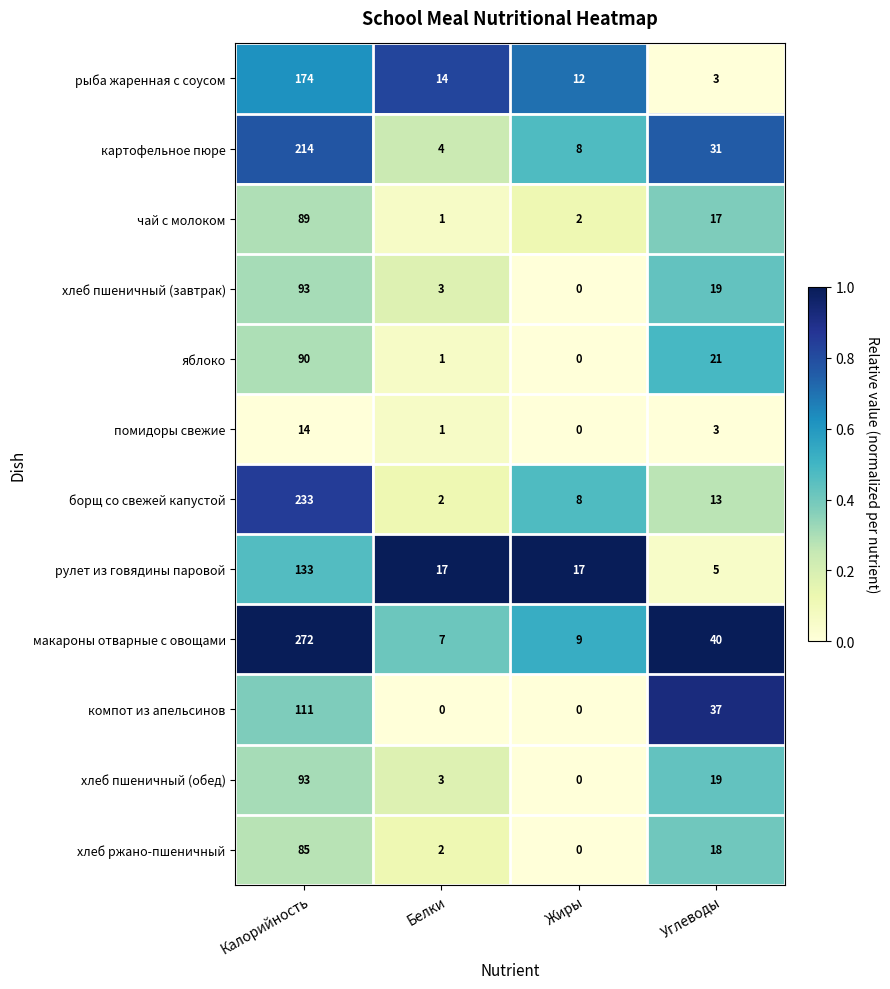

What is the difference between the maximum and minimum values in the яблоко series?

90